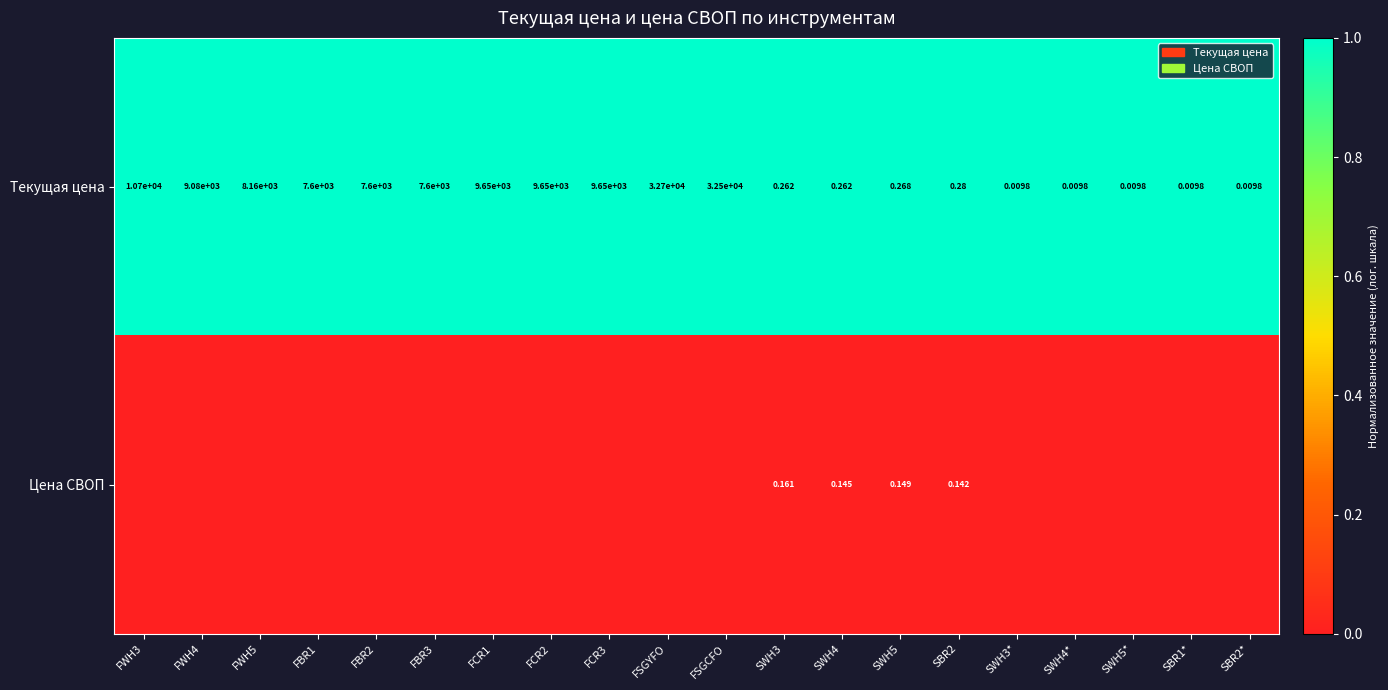

At how many categories does at least one series exceed 0?

20